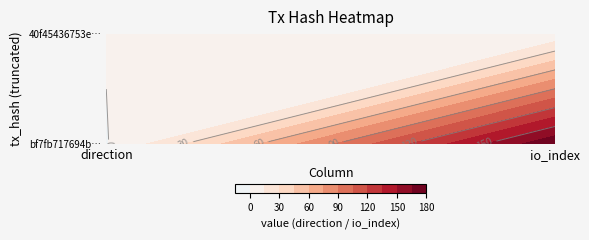

Rank the series by their maximum value, from lowest to highest.

40f45436753e05cdb46b7d4f5092d2fb03fc861, bf7fb717694b367153f2de1a7d925be632a0d6c